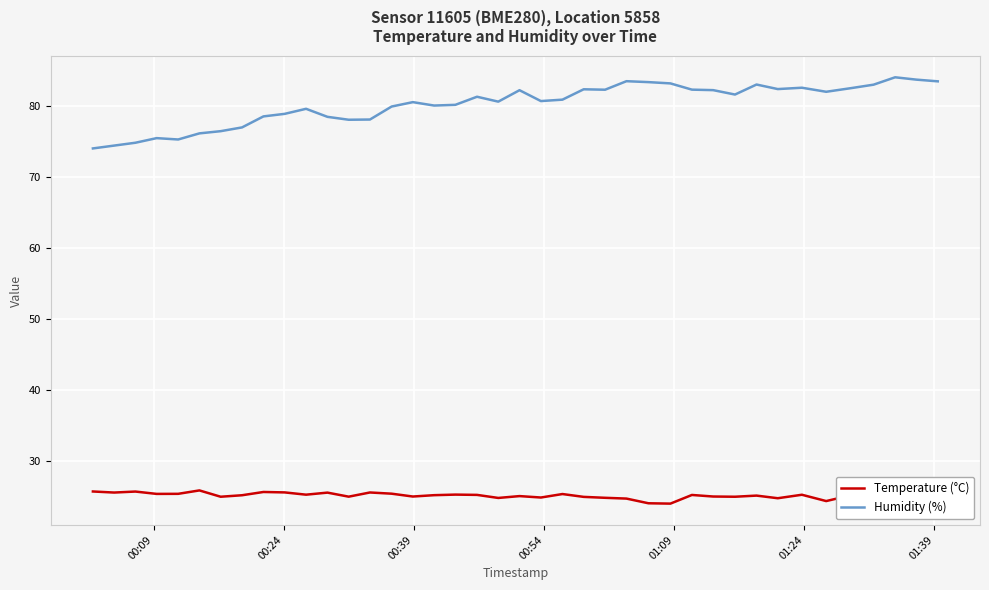

Which series has the largest total across all categories?

Humidity (%)